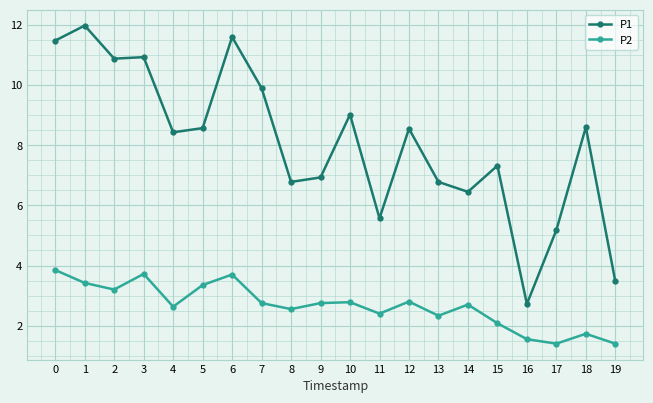

At which category does P2 reach its first local valley?

2